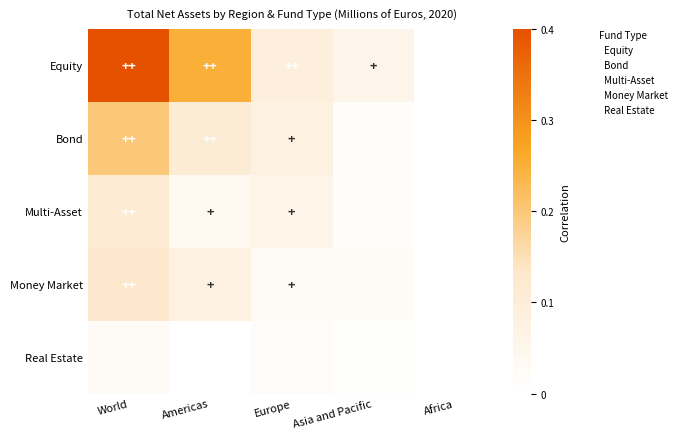

Count the number of categories in the chart.

5